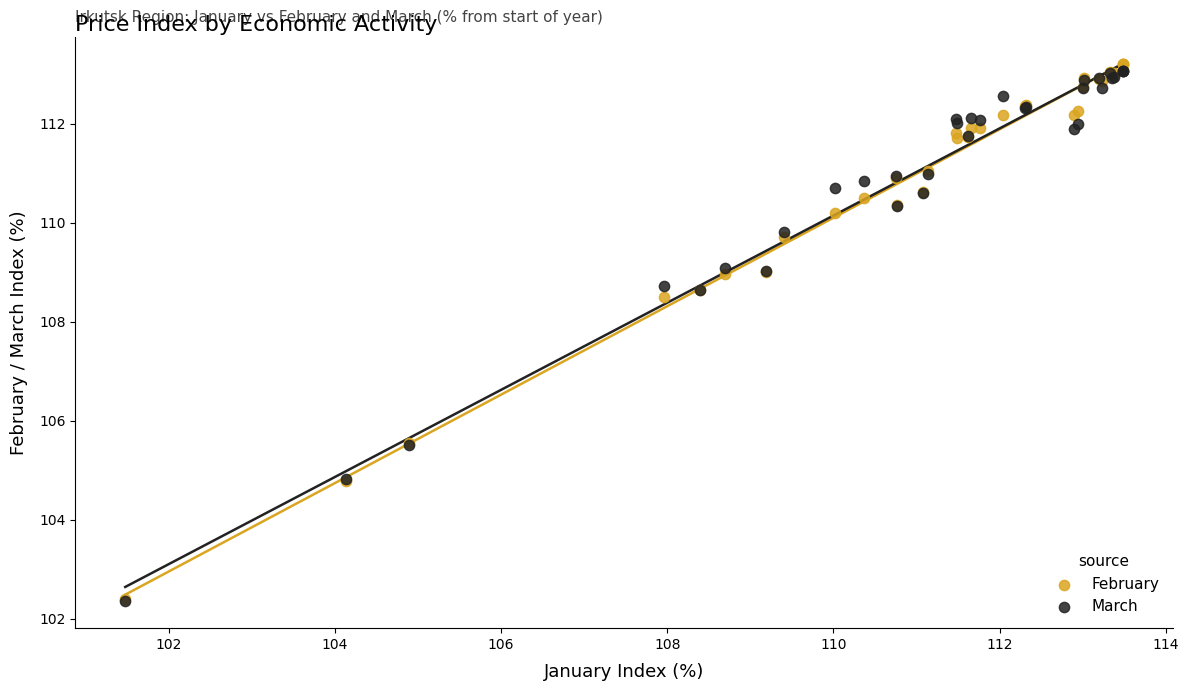

Which series contains the highest Y value?

February